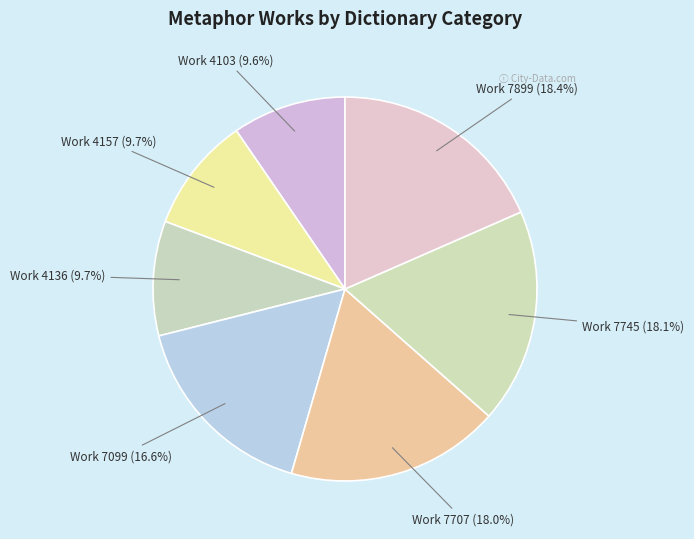

Approximately how many times larger is the value at Work 7099 compared to Work 4157?

1.7